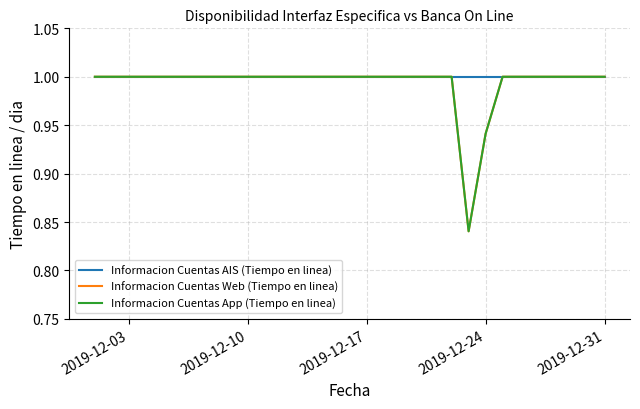

Does the chart display data point markers on the line(s)?

No